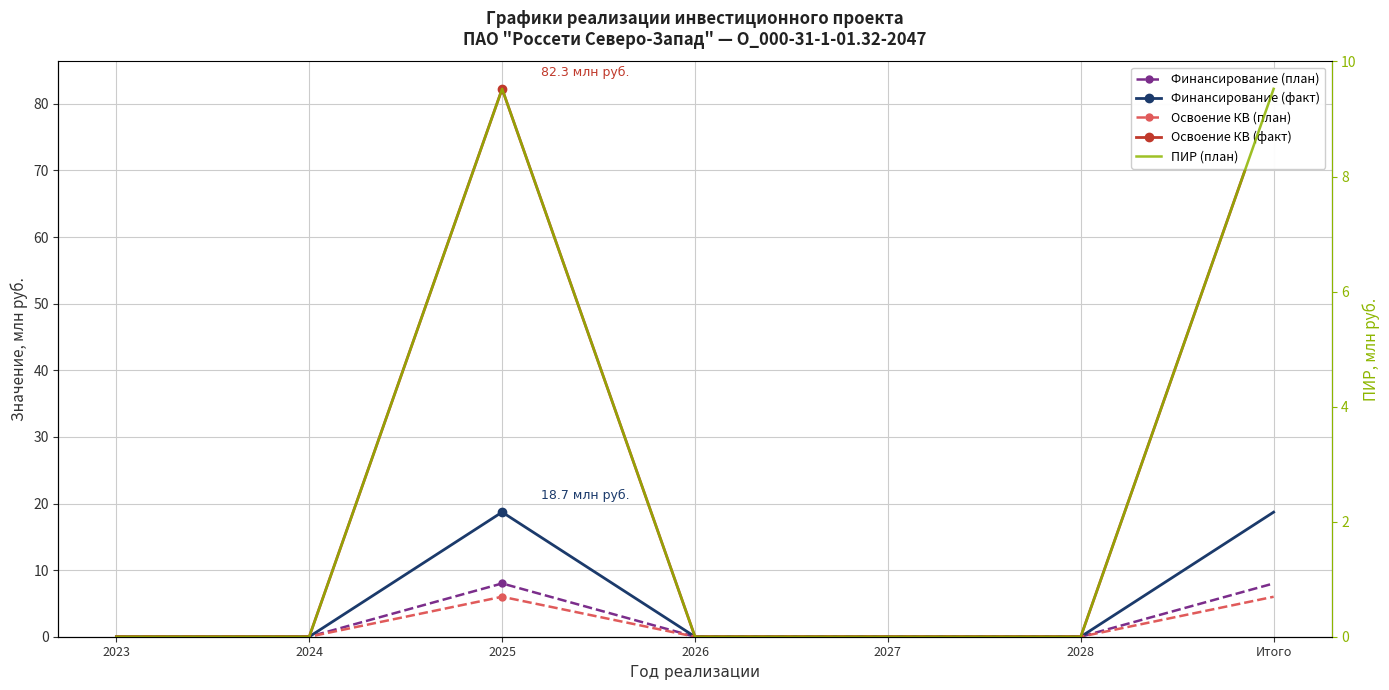

Reading left to right, what are all the values shown in this chart?

Финансирование (план): 0.0	0.0	8.0	0.0	0.0	0.0	8.0
Финансирование (факт): 0.0	0.0	18.7	0.0	0.0	0.0	18.7
Освоение КВ (план): 0.0	0.0	6.0	0.0	0.0	0.0	6.0
Освоение КВ (факт): 0.0	0.0	82.3	0.0	0.0	0.0	82.3
ПИР (план): 0.0	0.0	9.5	0.0	0.0	0.0	9.5